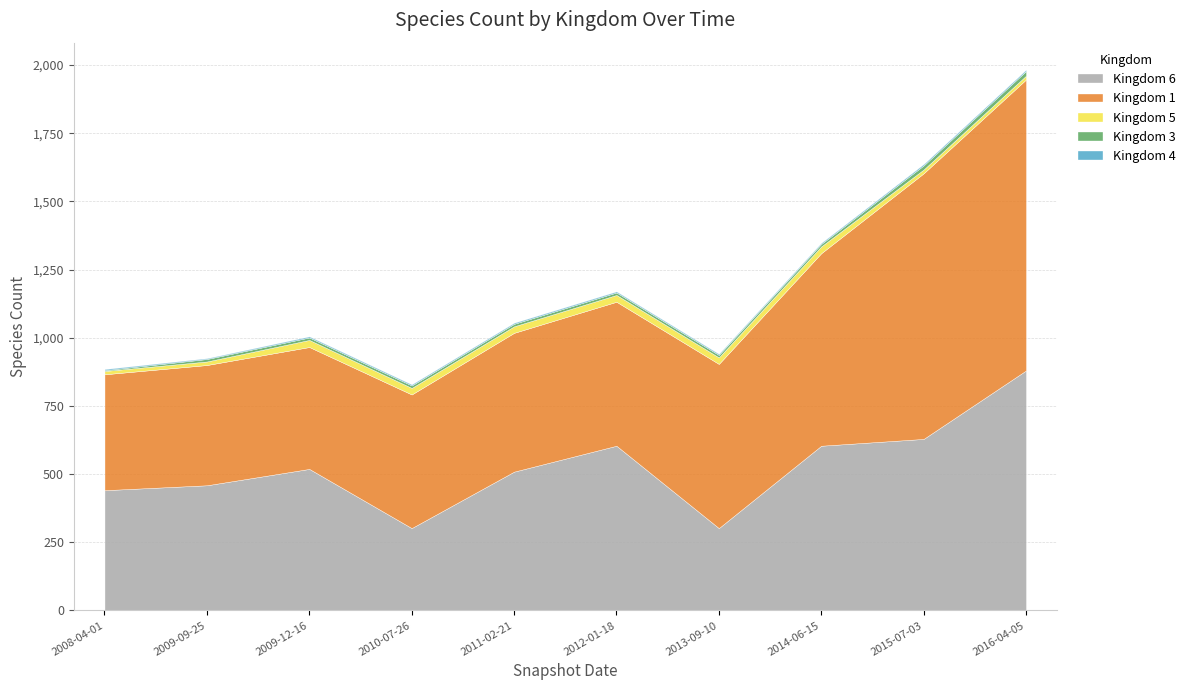

What is the minimum value for 5?

12